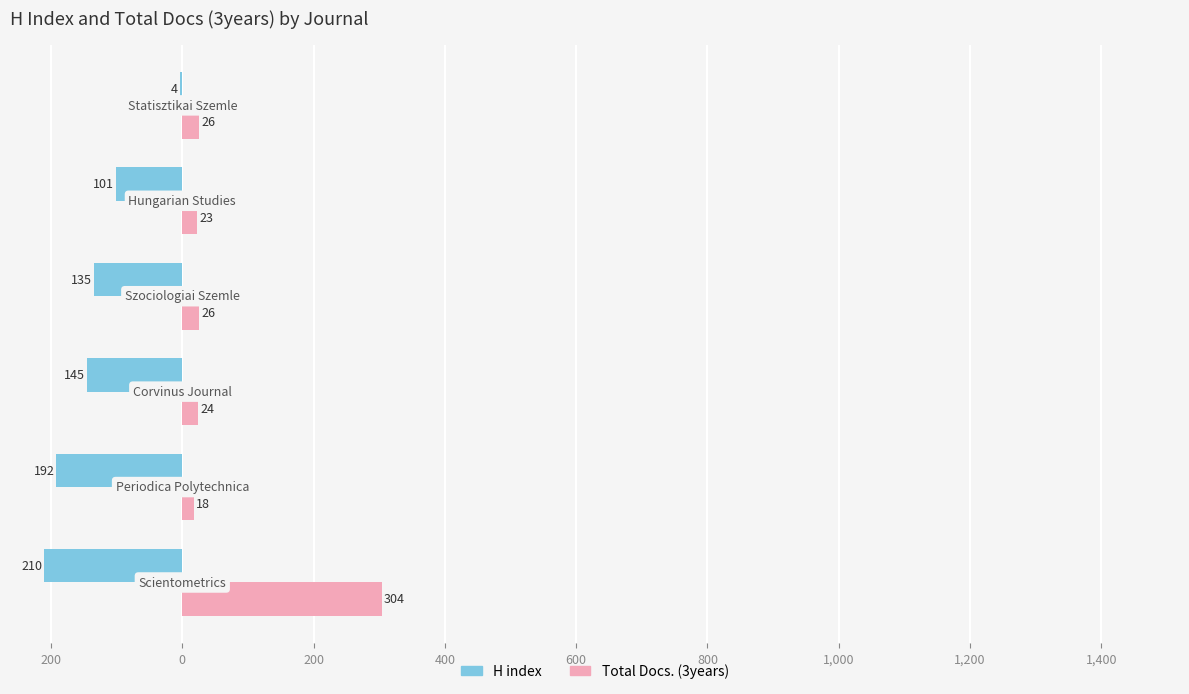

What are all the series names shown in the legend?

H index, Total Docs. (3years)